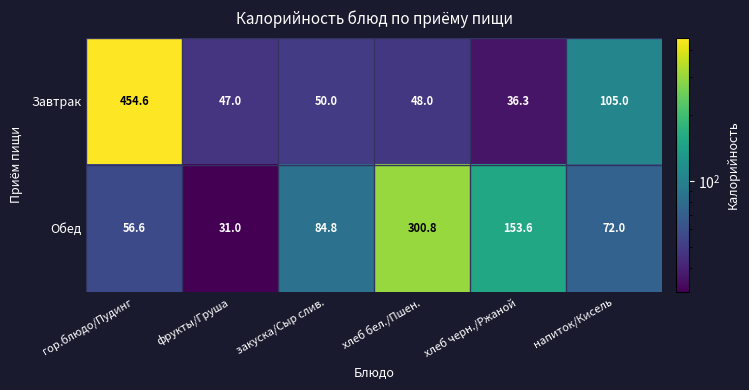

What is the maximum value shown in the chart?

454.6